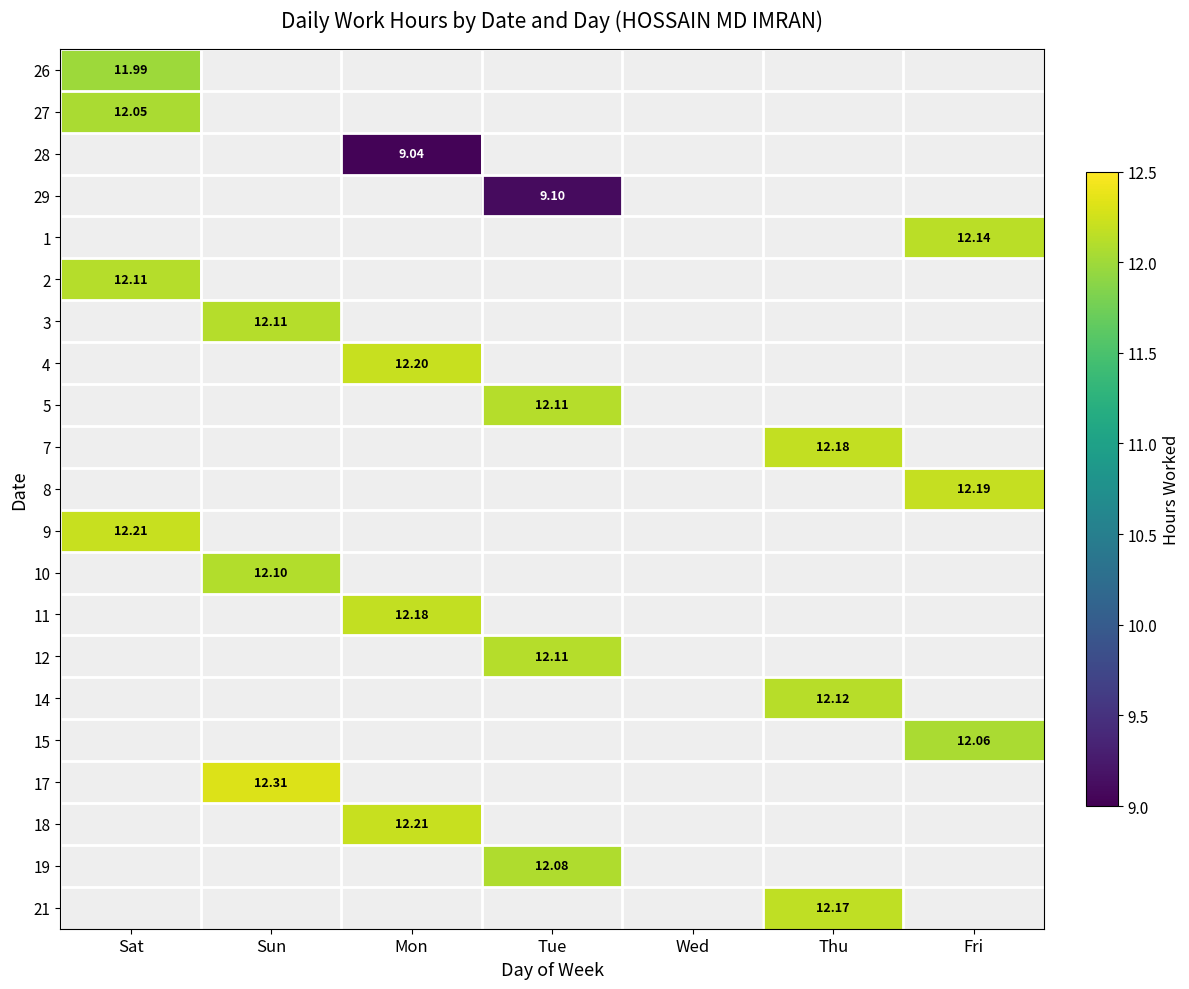

What is the maximum value shown in the chart?

12.3